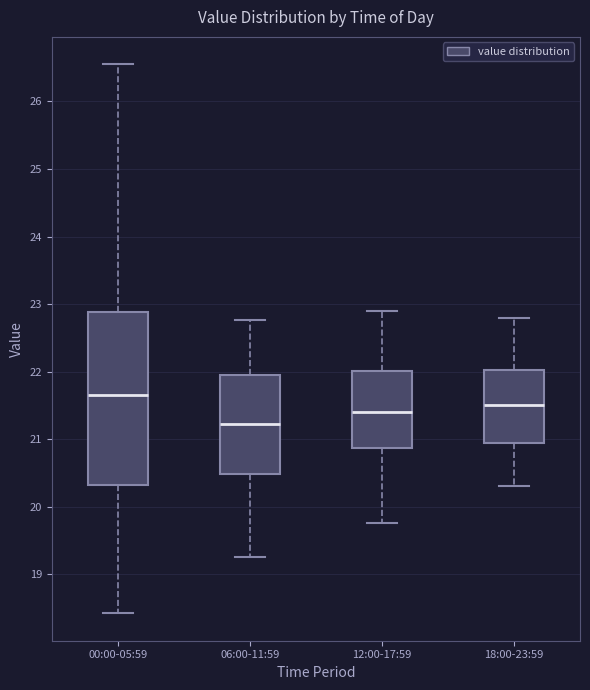

Reading left to right, transcribe this box plot: for each box, give where its median line is, the range the box spans, and where its two whiskers end, as read against the y-axis. The values are not printed on the chart, so give them approximately, as read against the axis.

00:00-05:59: median 21.7, box 20.3 to 22.9, whiskers 18.4 to 26.6
06:00-11:59: median 21.2, box 20.5 to 22.0, whiskers 19.3 to 22.8
12:00-17:59: median 21.4, box 20.9 to 22.0, whiskers 19.8 to 22.9
18:00-23:59: median 21.5, box 20.9 to 22.0, whiskers 20.3 to 22.8